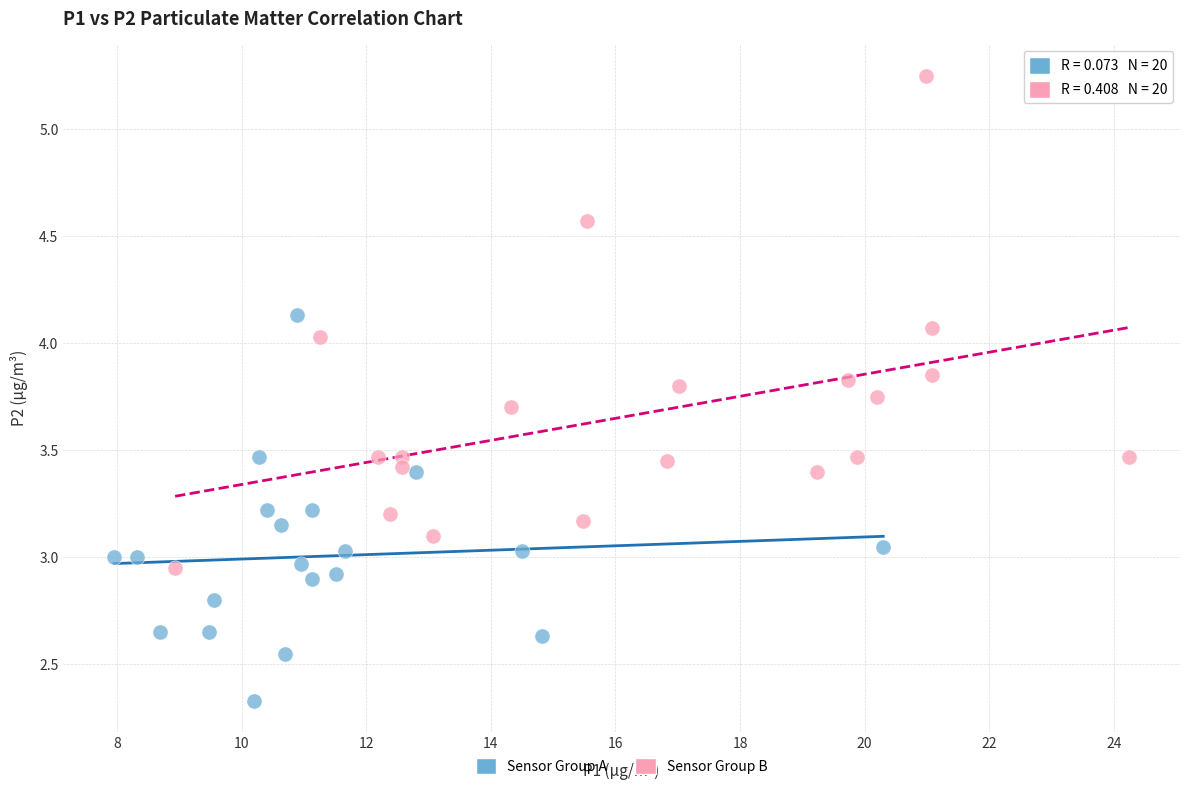

Which series has the largest Y range (max minus min)?

Sensor Group B